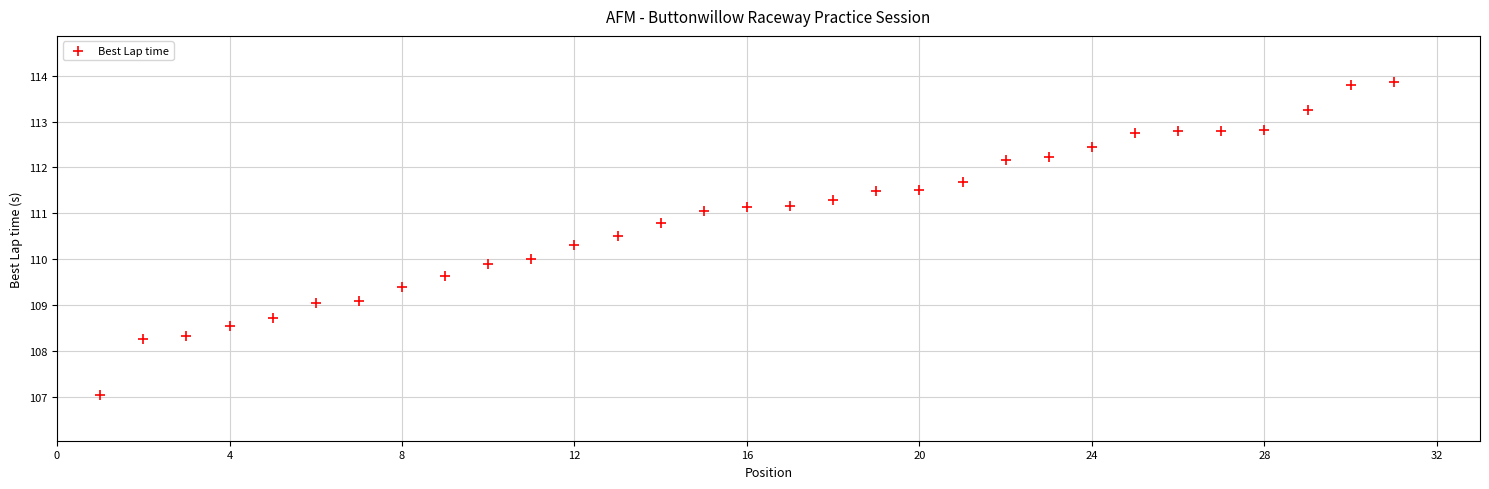

What is the range of X values (max minus min)?

30.0